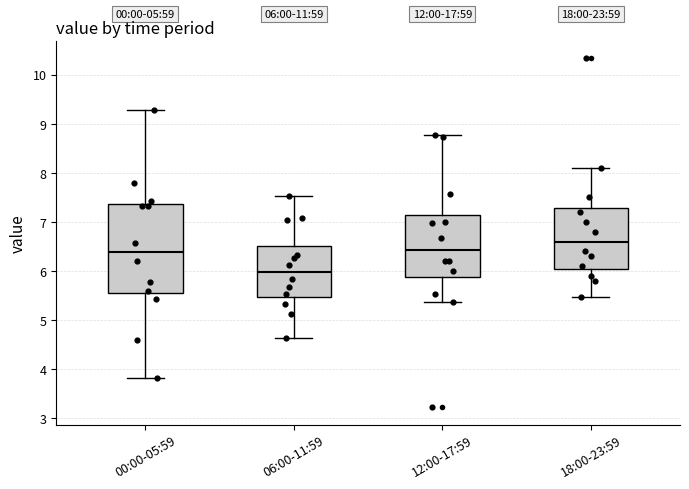

Which box's median line is the lowest?

06:00-11:59